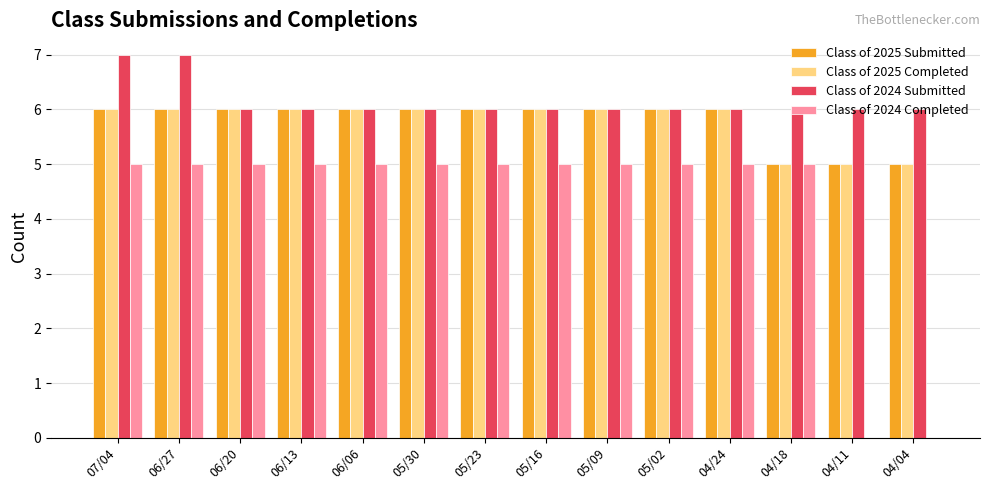

What is the maximum value for Class of 2024 Completed?

5